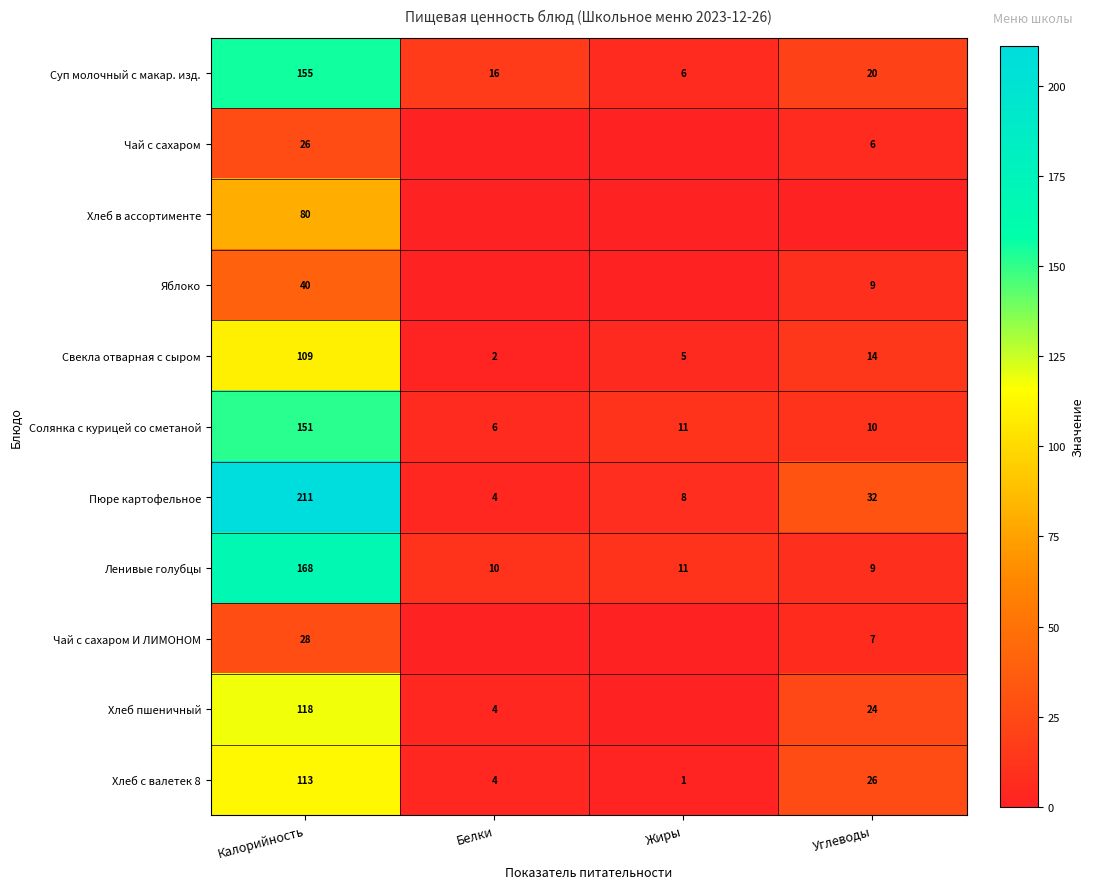

The Солянка с курицей со сметаной series shows 151 at Калорийность. True or false?

True